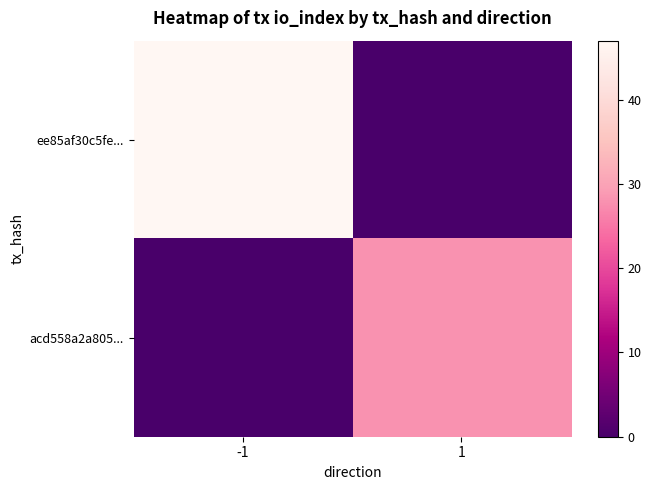

Between -1 and 1, which series saw the biggest shift?

ee85af30c5fe...